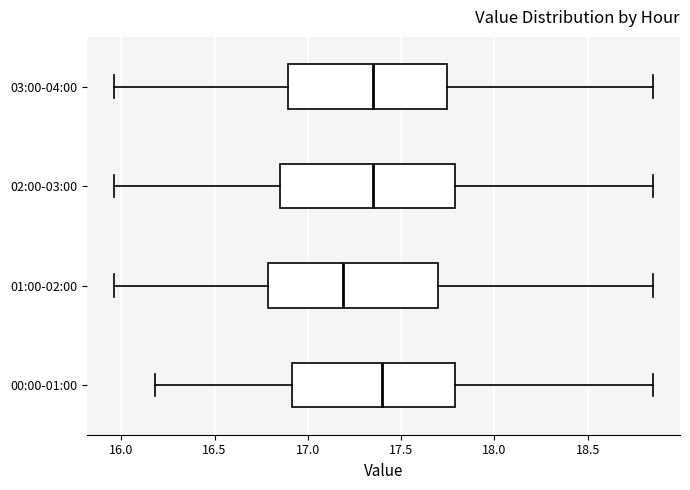

Which box has the furthest to the left median line?

01:00-02:00